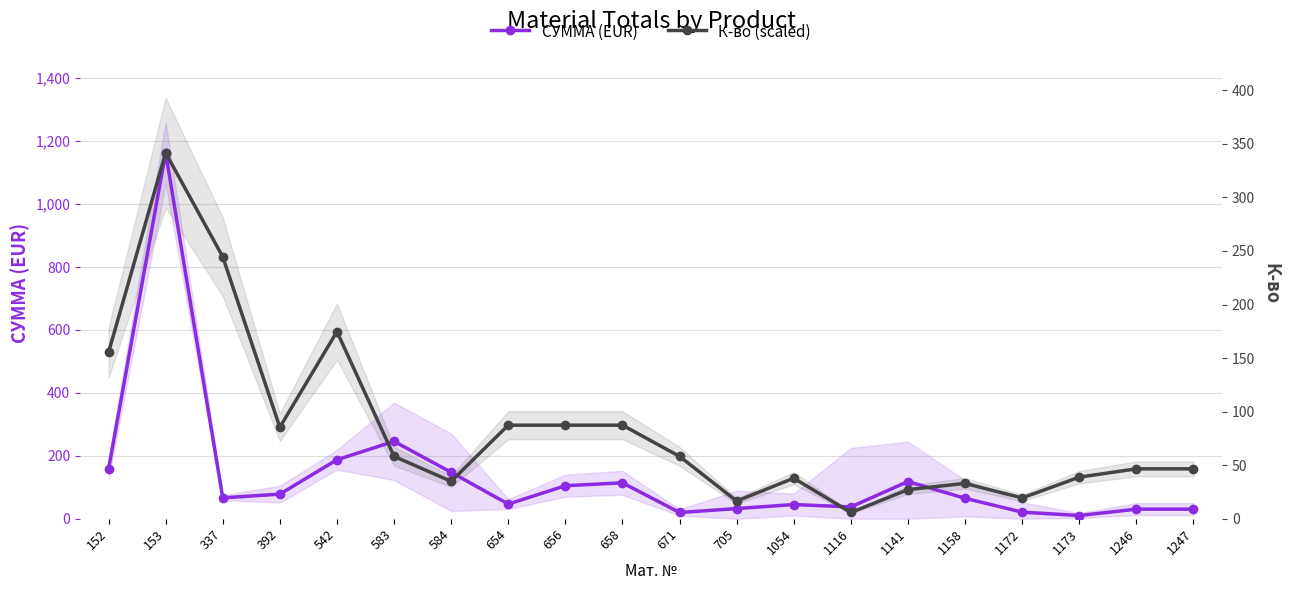

At which category does СУММА (EUR) reach its first local peak?

153